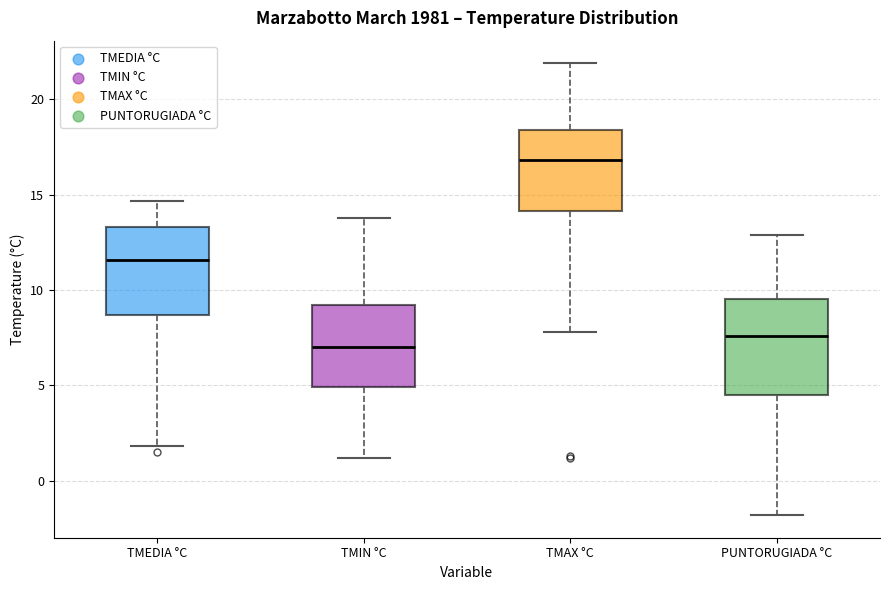

Where is the lower edge of the box for TMAX °C on the y-axis? The values are not printed on the chart, so give them approximately, as read against the axis.

14.0